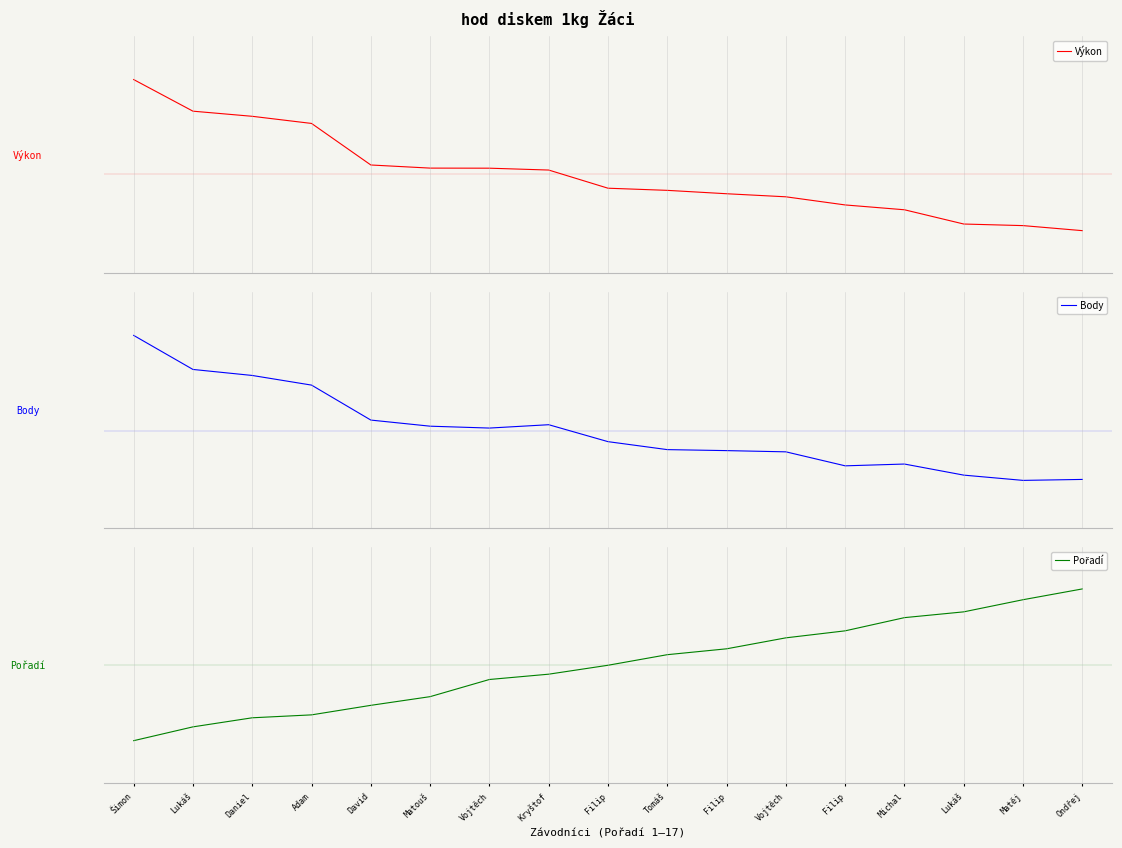

What value does the Pořadí series have at Matouš?

0.3